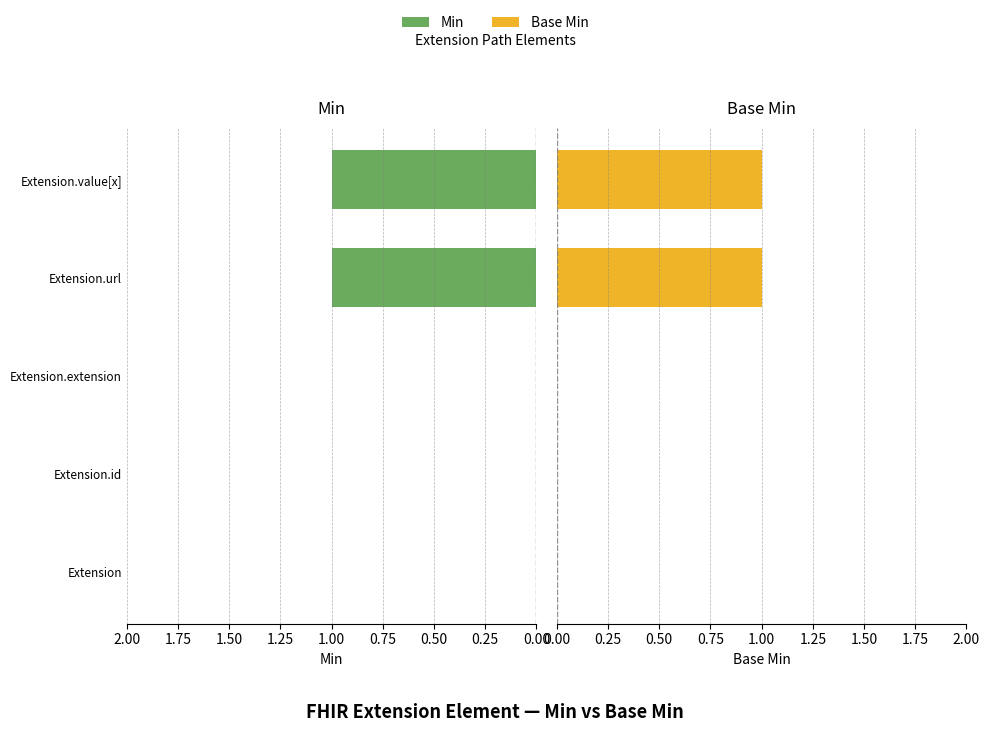

Rank the series at Extension.value[x] from lowest to highest value.

Min, Base Min